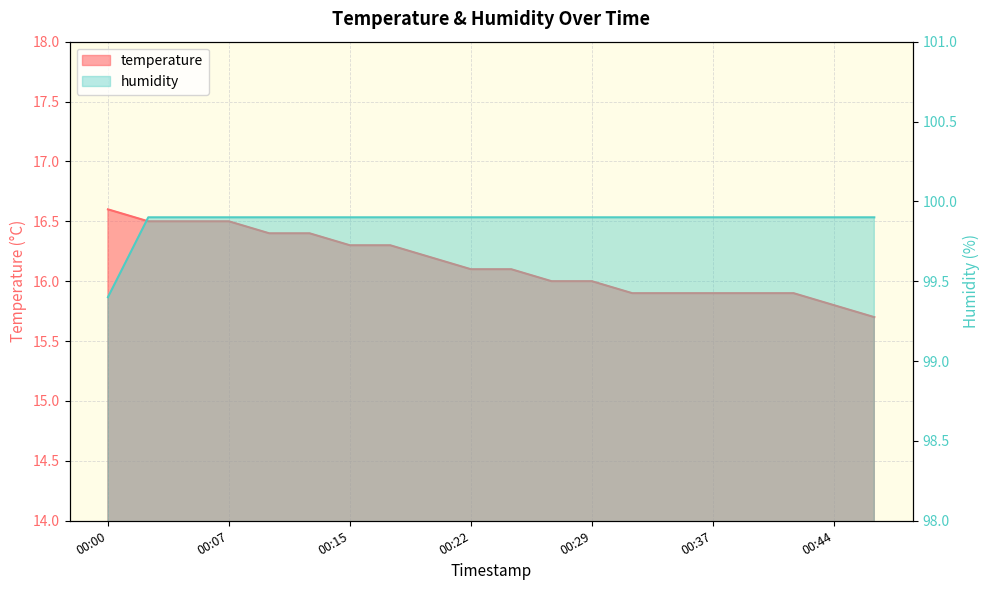

What is the difference between the maximum and minimum values in the temperature series?

0.9